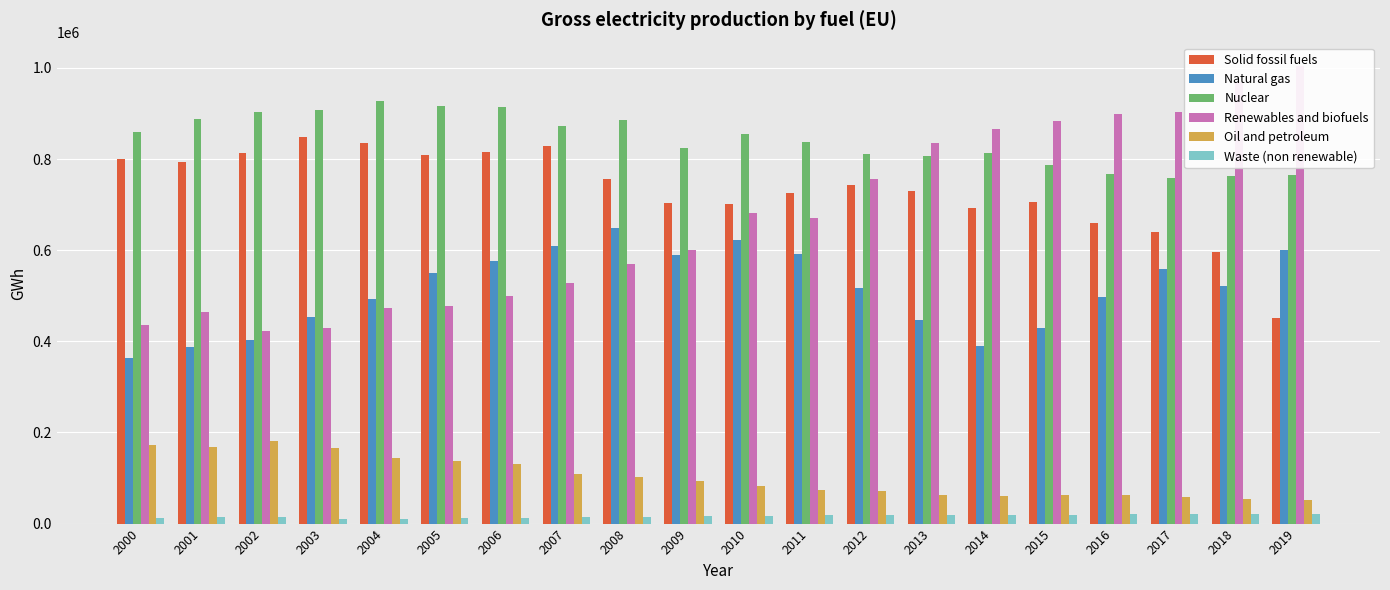

Between 2009 and 2019, which series saw the biggest shift?

Renewables and biofuels